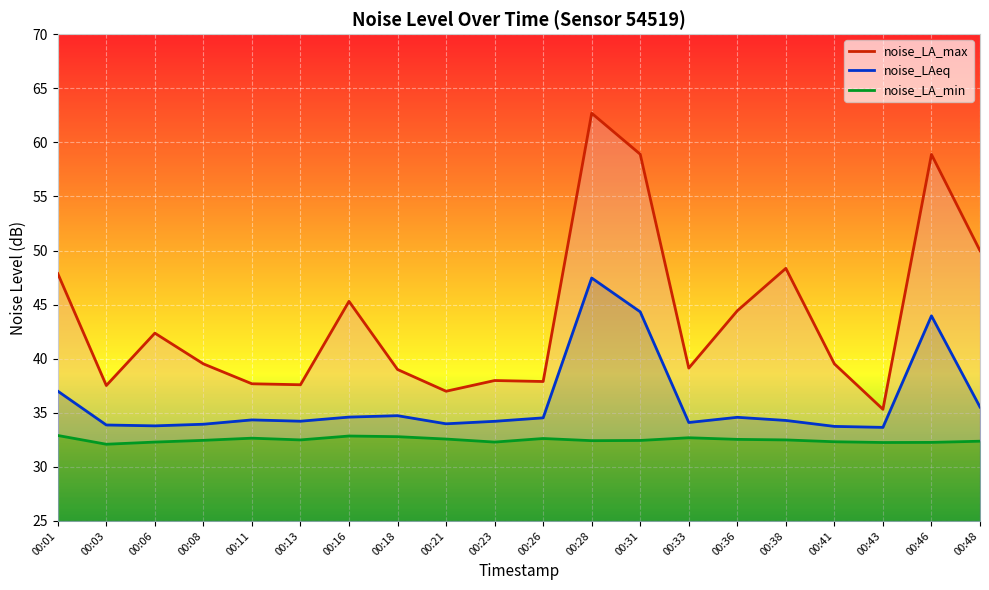

Which series has the largest range (max minus min)?

noise_LA_max